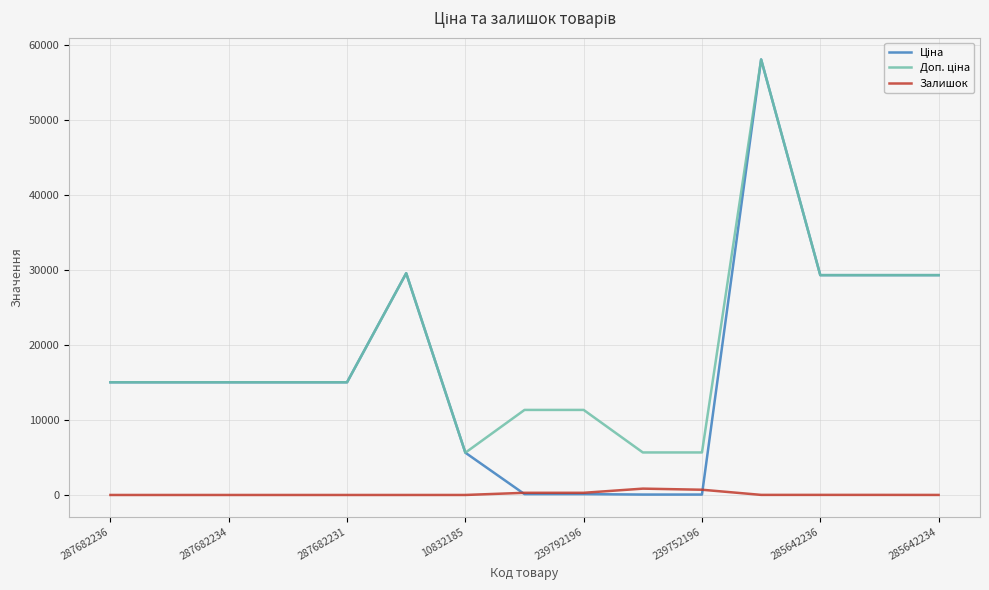

What is the greatest value displayed?

58037.0